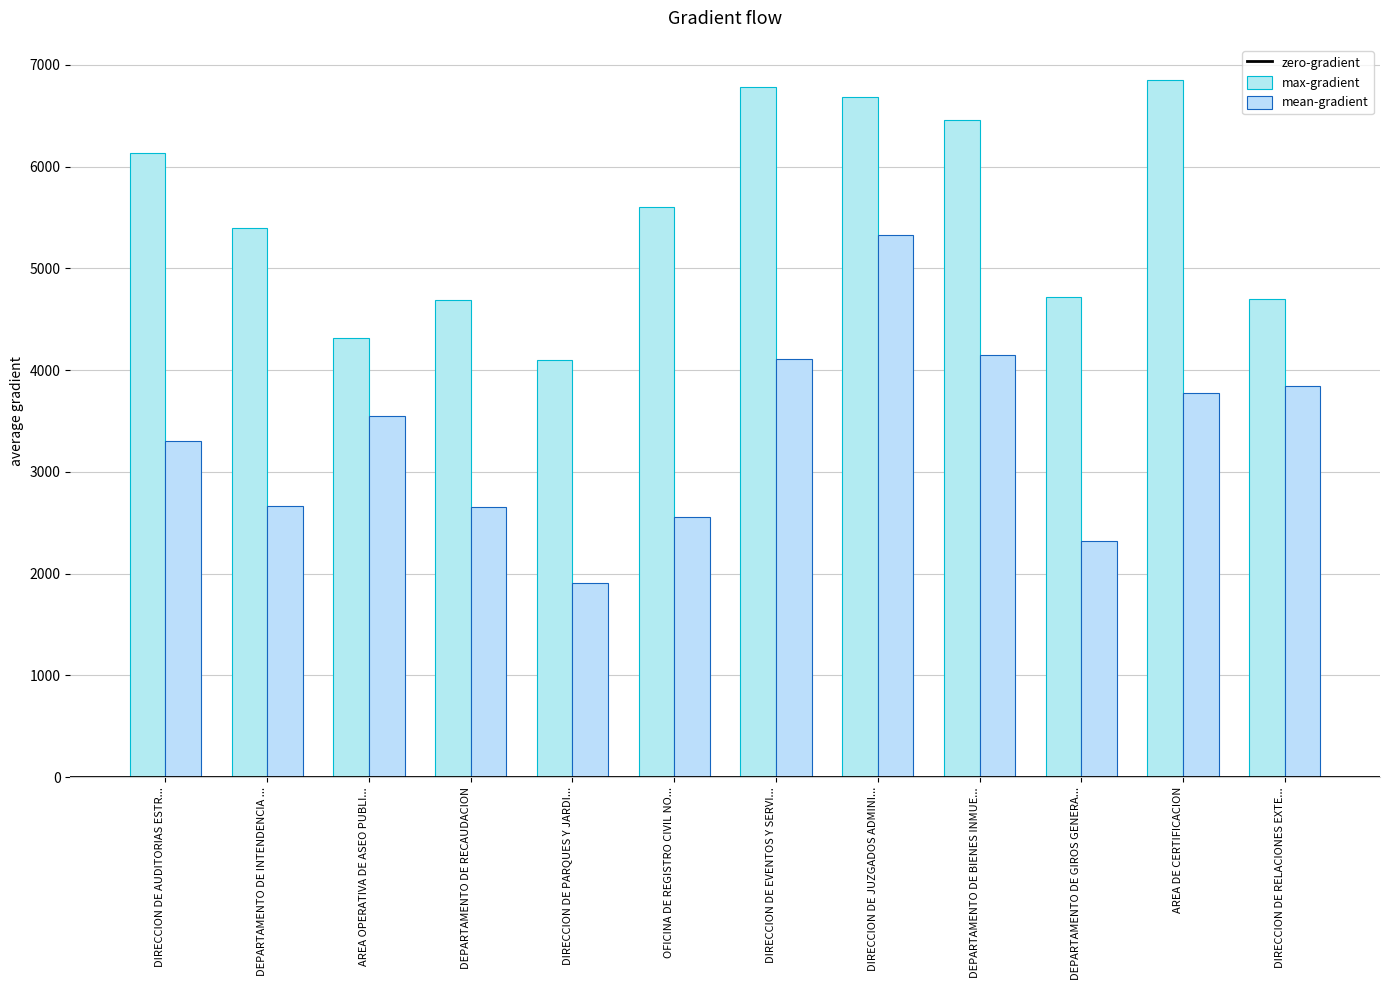

List the series in order of their peak value, lowest first.

mean-gradient, max-gradient